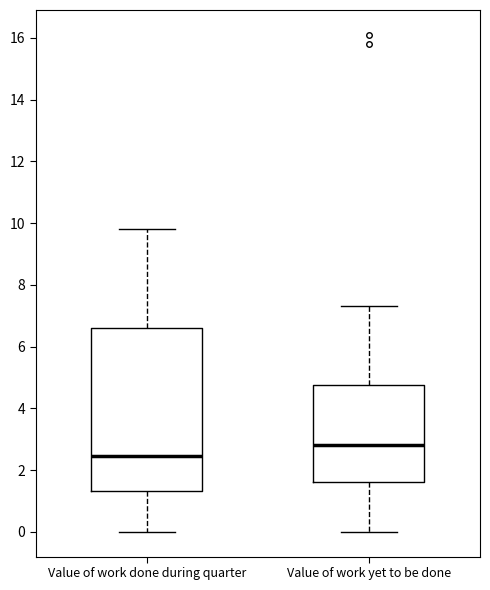

Where is the upper edge of the box for Value of work done during quarter on the y-axis? The values are not printed on the chart, so give them approximately, as read against the axis.

6.6